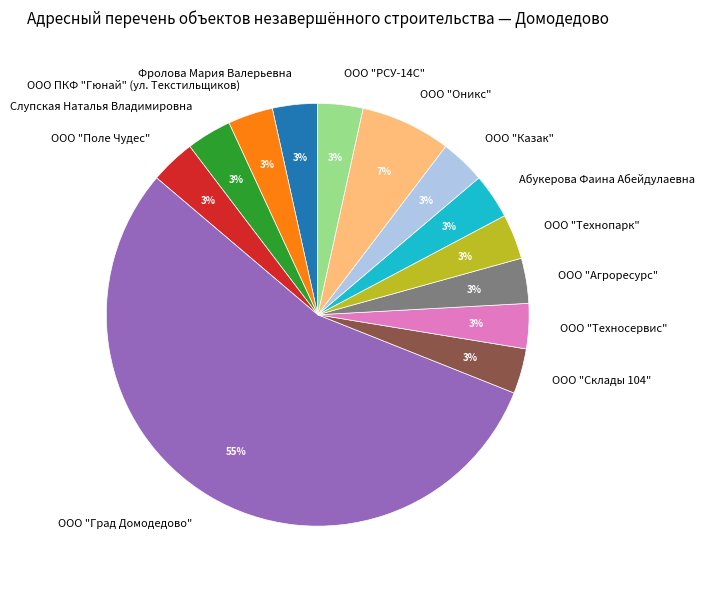

To the nearest percent, what percentage of the pie is ООО "Оникс"?

7%